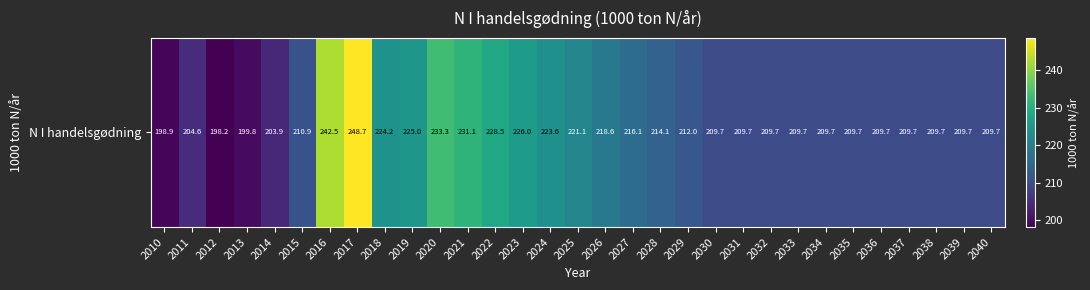

The value at 2027 is 133.4. True or false?

False